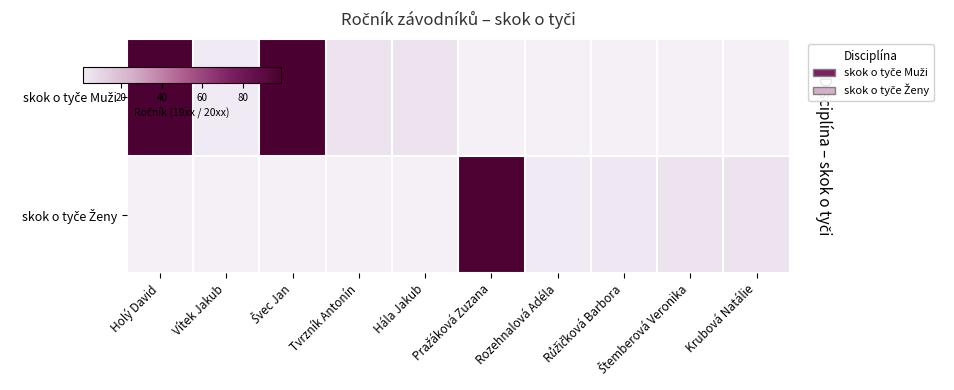

Which category has the highest value in the skok o tyče Muži series?

Švec Jan